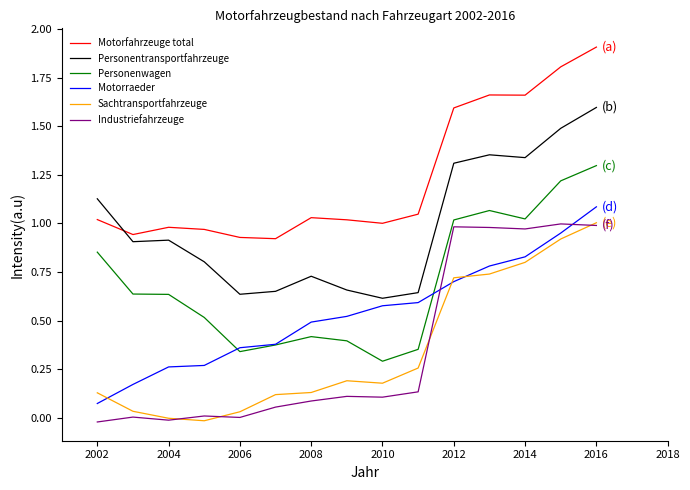

Reading left to right, list all the values displayed in this chart.

Motorfahrzeuge total: 1.0	0.9	1.0	1.0	0.9	0.9	1.0	1.0	1.0	1.0	1.6	1.7	1.7	1.8	1.9
Personentransportfahrzeuge: 1.1	0.9	0.9	0.8	0.6	0.7	0.7	0.7	0.6	0.6	1.3	1.4	1.3	1.5	1.6
Personenwagen: 0.9	0.6	0.6	0.5	0.3	0.4	0.4	0.4	0.3	0.4	1.0	1.1	1.0	1.2	1.3
Motorraeder: 0.1	0.2	0.3	0.3	0.4	0.4	0.5	0.5	0.6	0.6	0.7	0.8	0.8	1.0	1.1
Sachtransportfahrzeuge: 0.1	0.0	-0.0	-0.0	0.0	0.1	0.1	0.2	0.2	0.3	0.7	0.7	0.8	0.9	1.0
Industriefahrzeuge: -0.0	0.0	-0.0	0.0	0.0	0.1	0.1	0.1	0.1	0.1	1.0	1.0	1.0	1.0	1.0